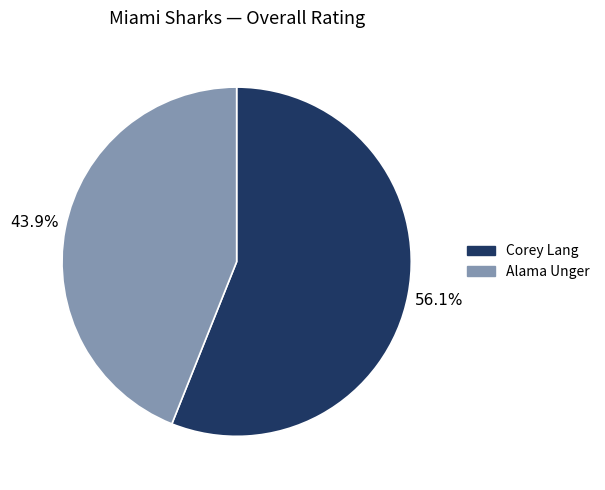

How many segments does this pie chart have?

2